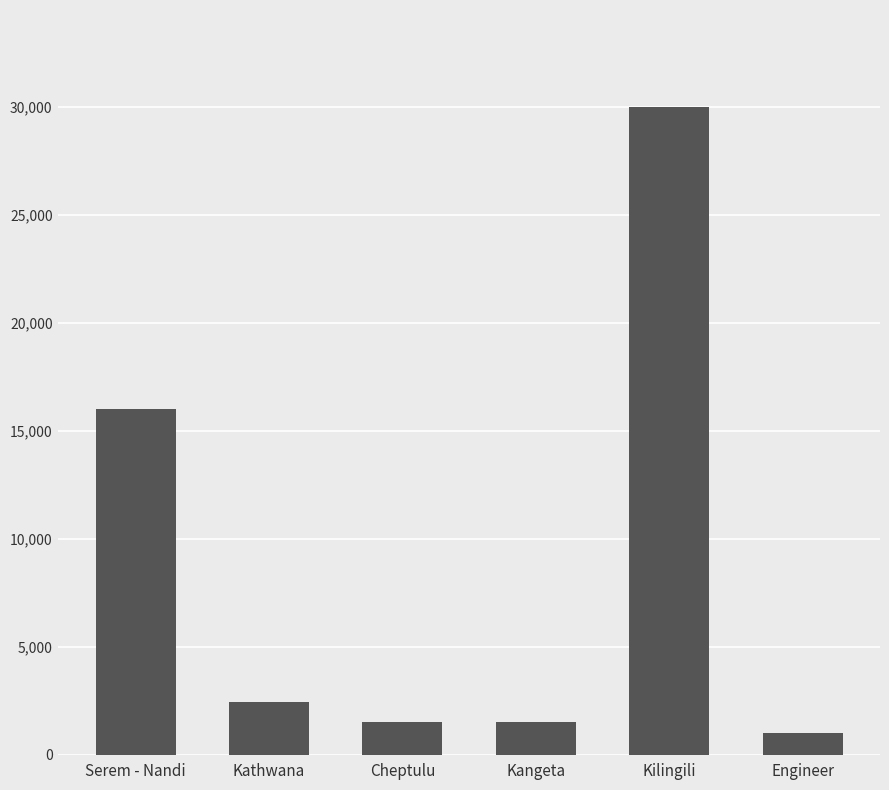

What is the greatest value displayed?

30000